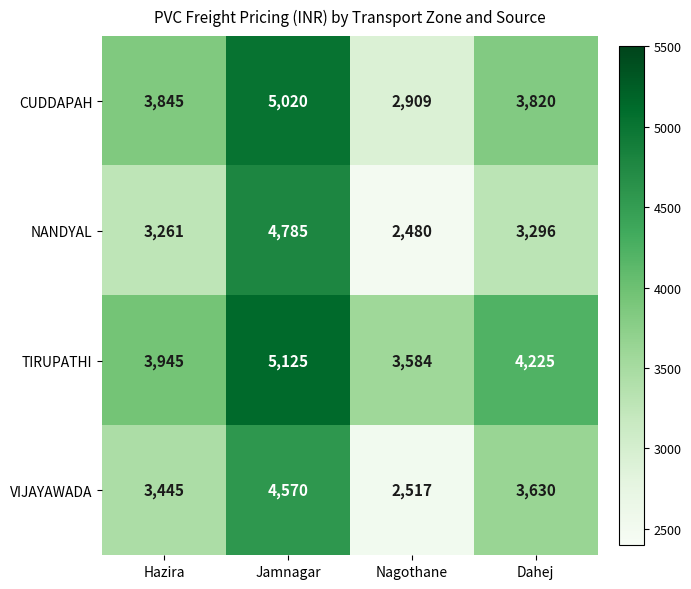

What is the spread (max minus min) of values at Nagothane?

1104